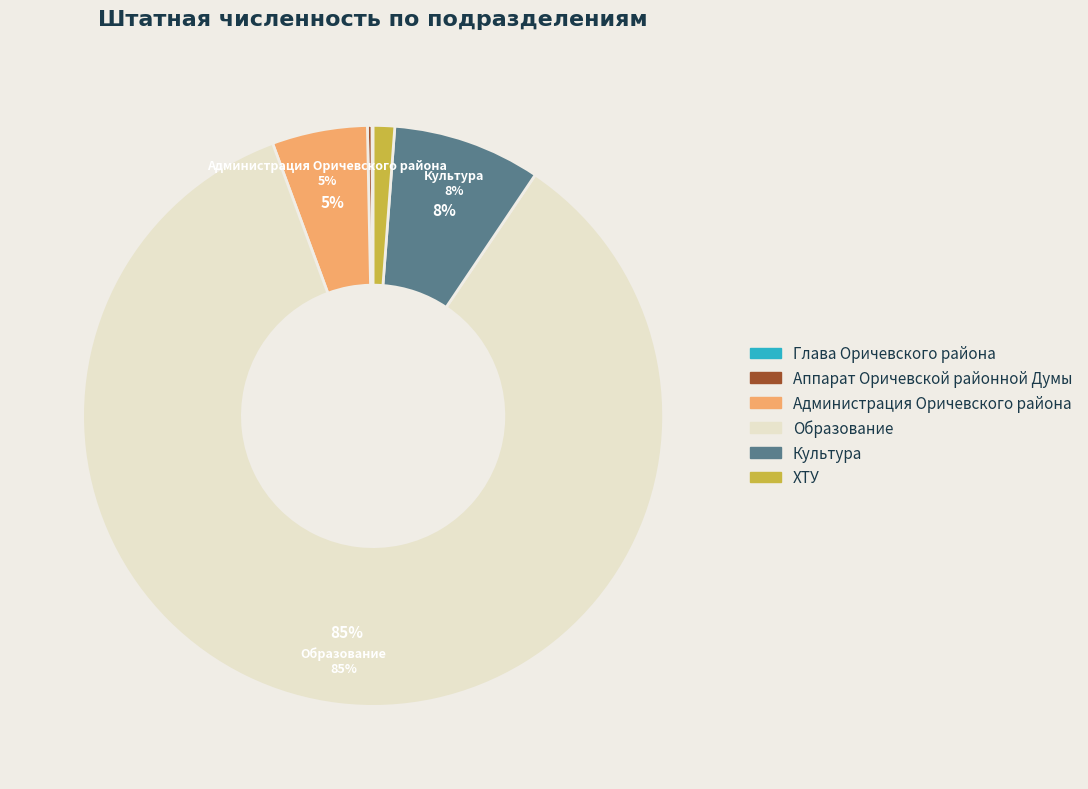

What is the largest slice in the pie chart?

Образование